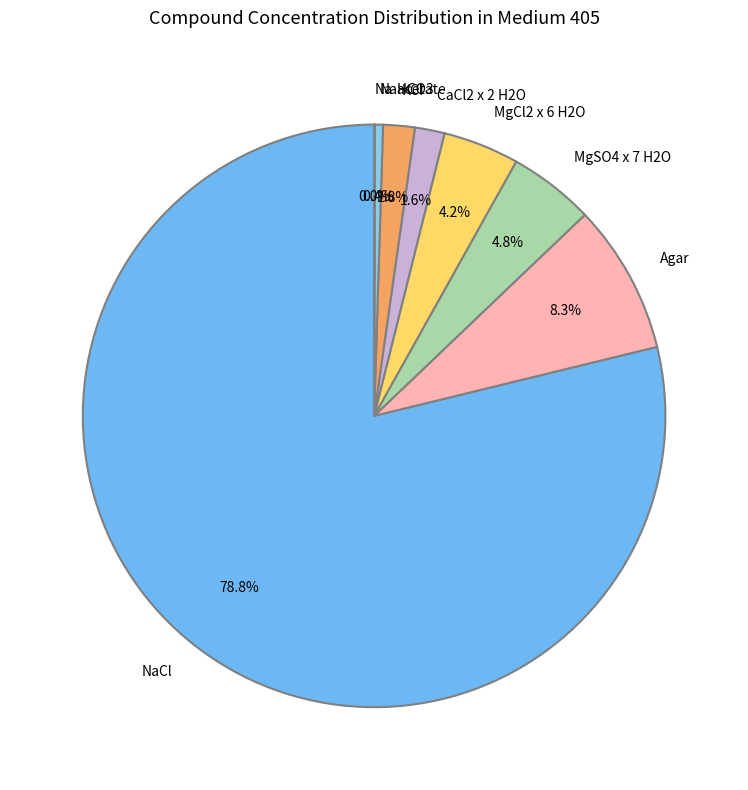

What is the largest slice in the pie chart?

NaCl